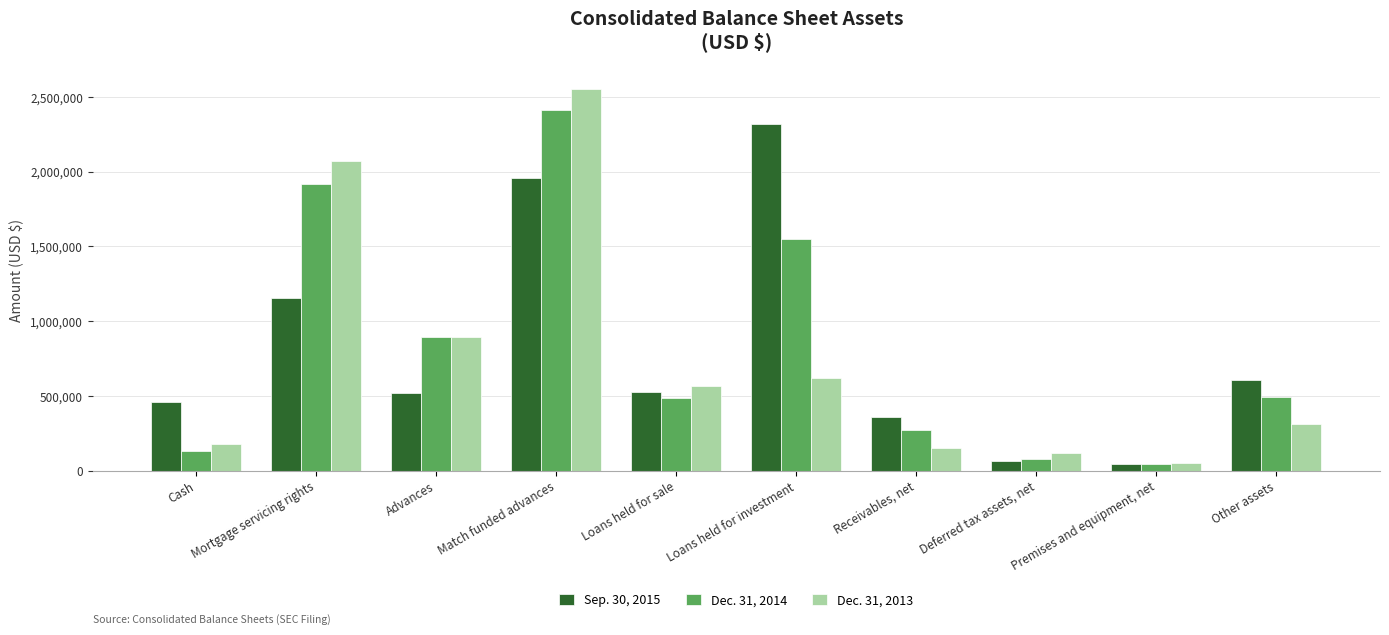

The Dec. 31, 2013 series shows 890832 at Advances. True or false?

True